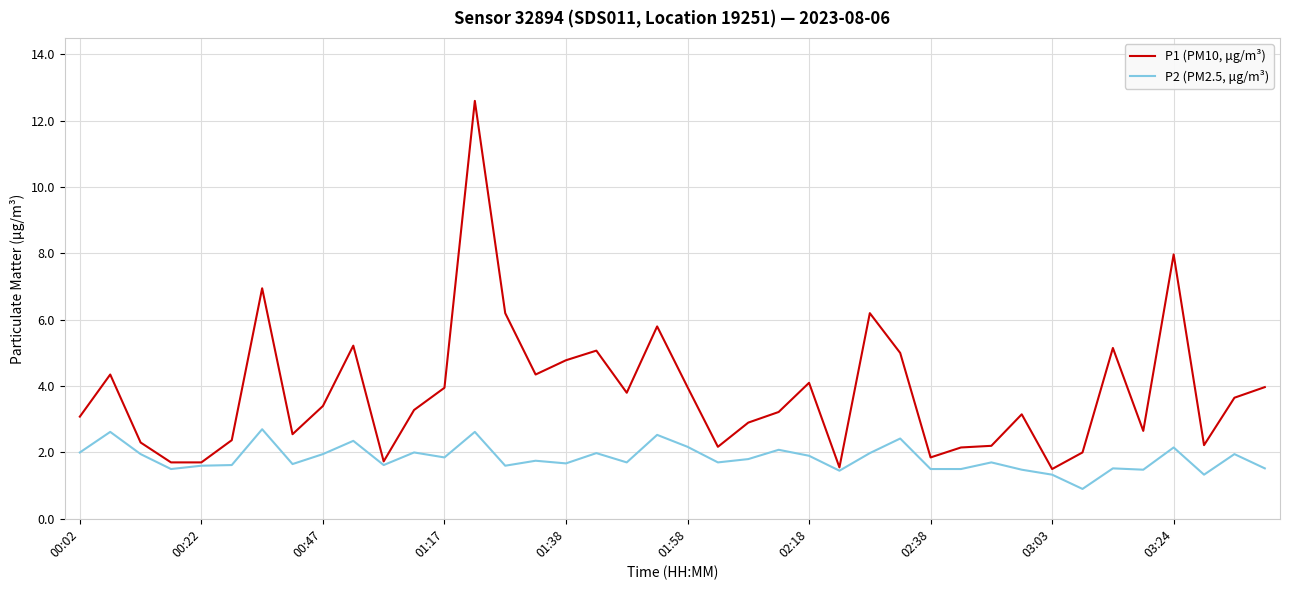

Which series has the largest total across all categories?

P1 (PM10, μg/m³)